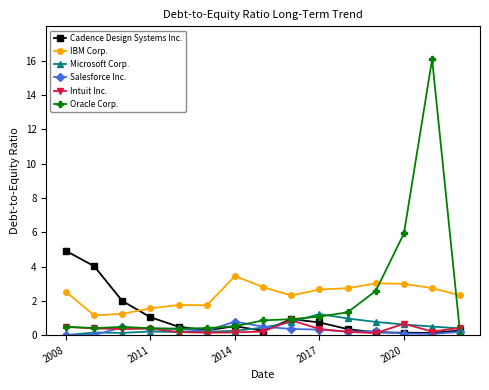

True or false: Intuit Inc. has more than 0 points higher than both neighbors.

True